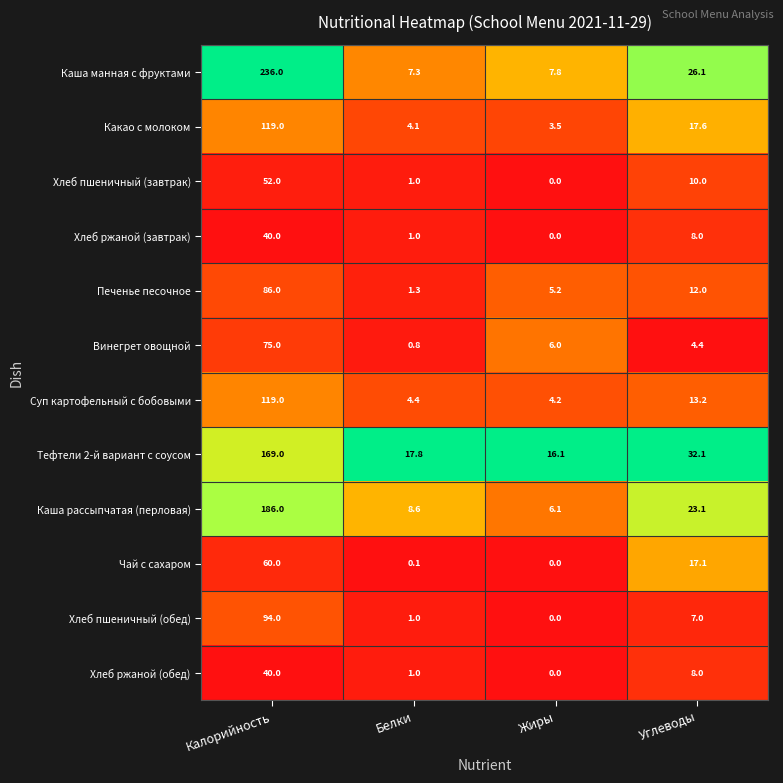

At which label does Каша манная с фруктами first exceed 26?

Калорийность